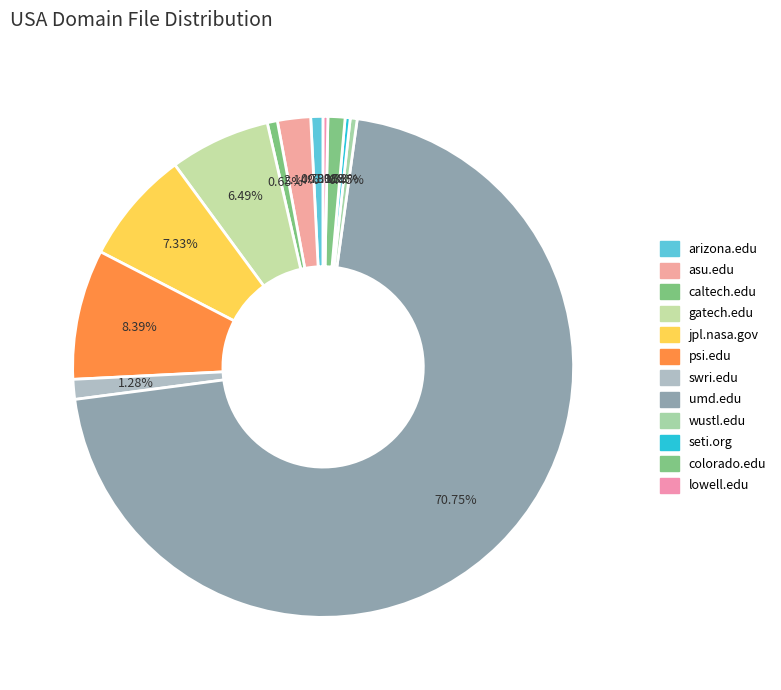

Which category has the biggest portion of the pie?

umd.edu